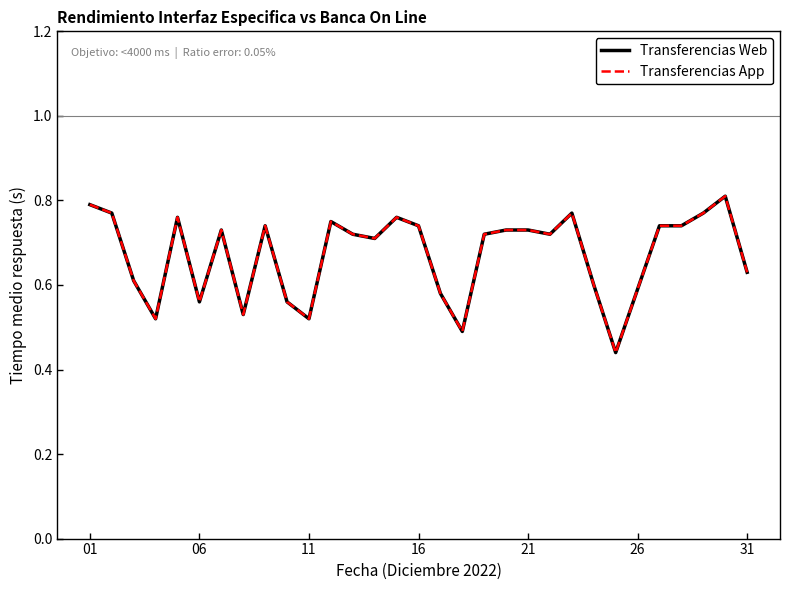

Does the chart have visible grid lines?

No